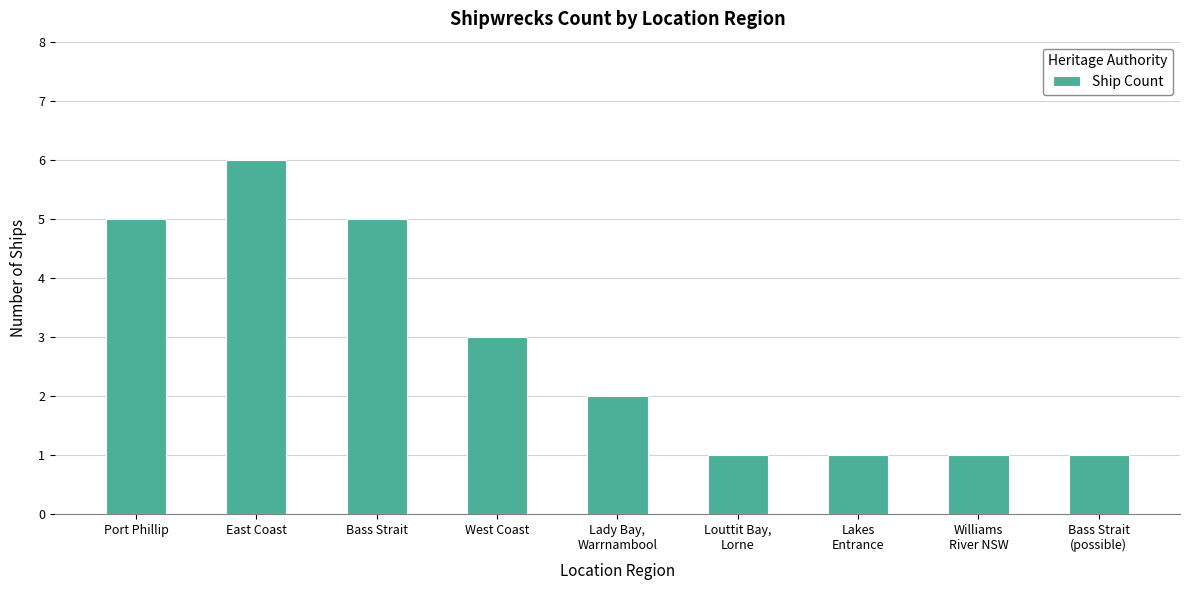

How many bars are there in total?

9